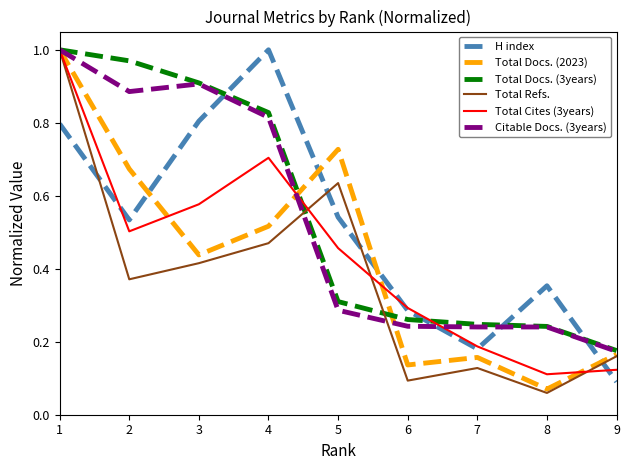

True or false: Citable Docs. (3years) has a value of 0.1 at 9.

False